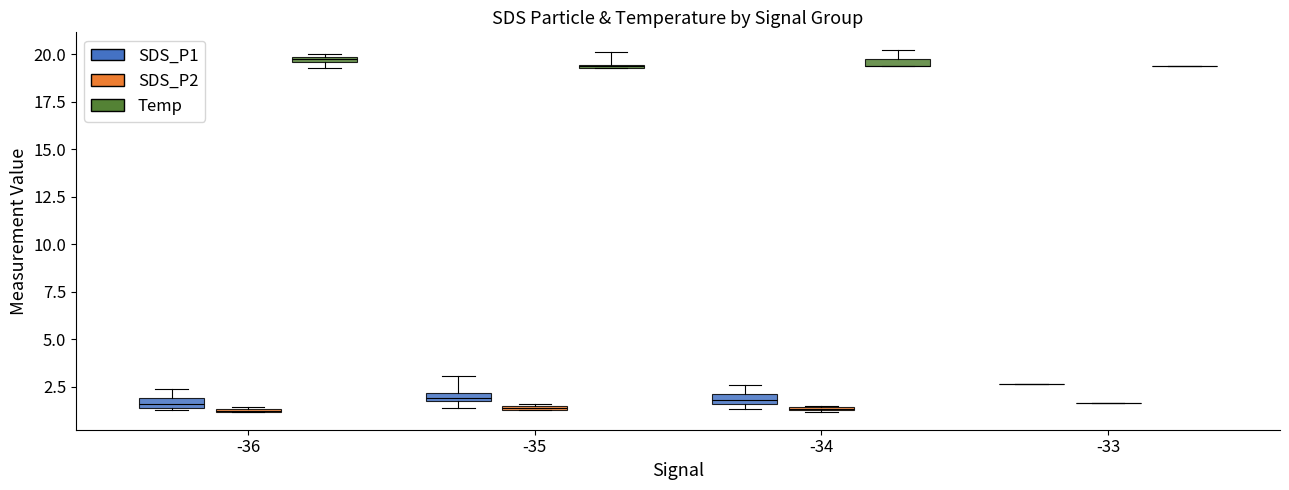

How many SDS_P2 values are between 1 and 2?

4